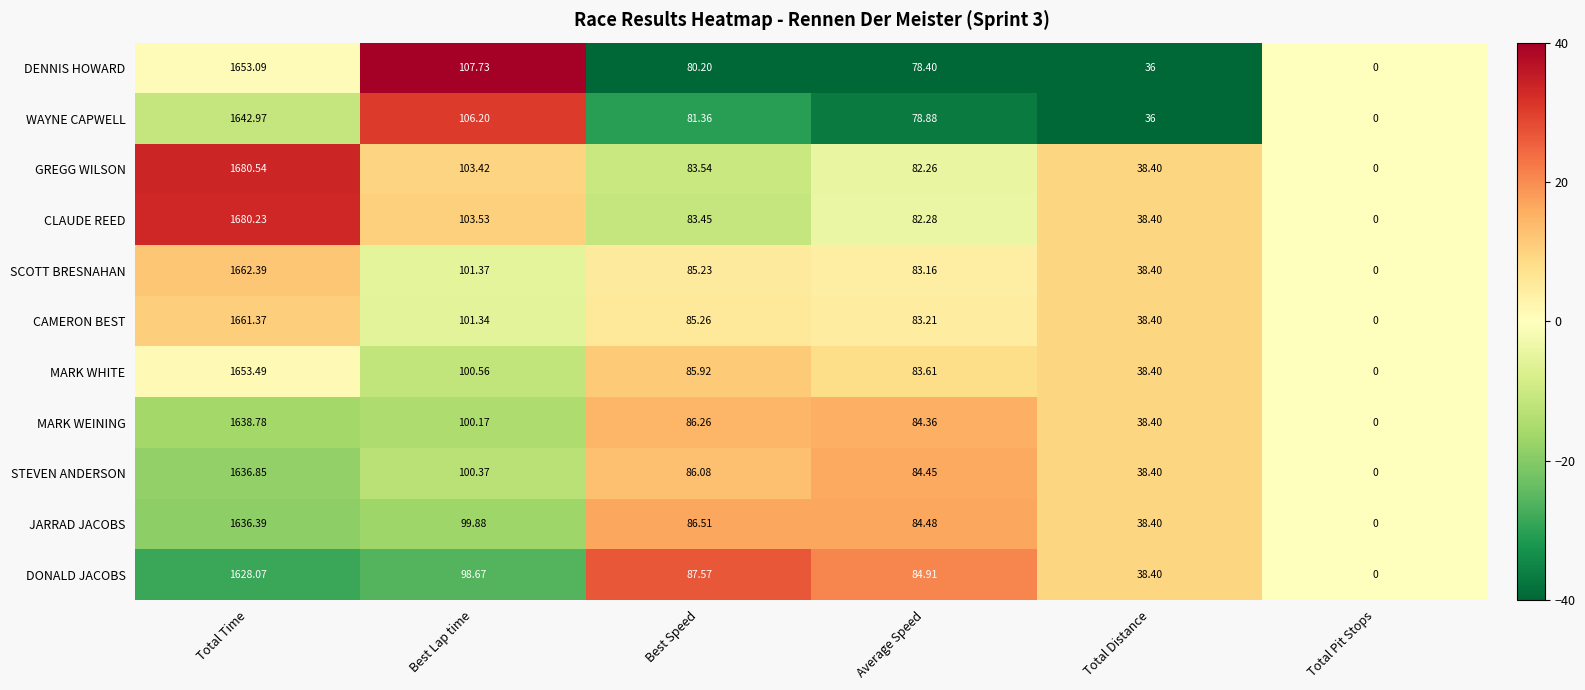

Which series has the widest spread of values?

GREGG WILSON